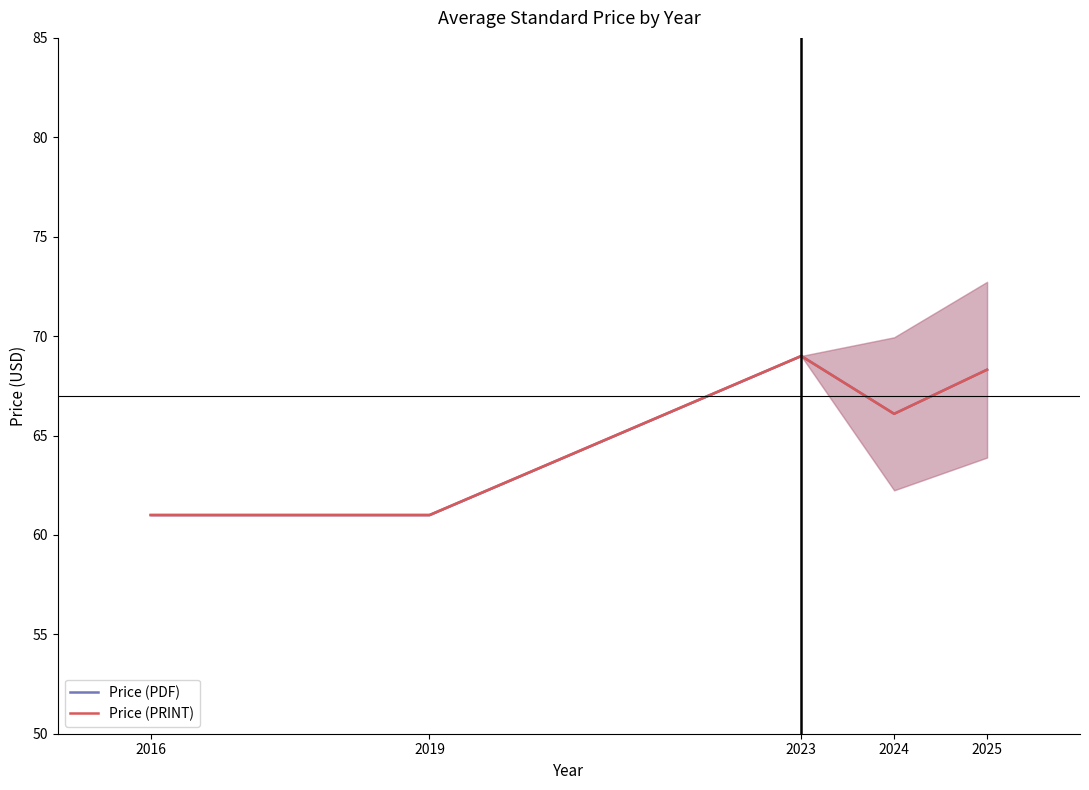

How many values in the Price (PRINT) series exceed 66?

3